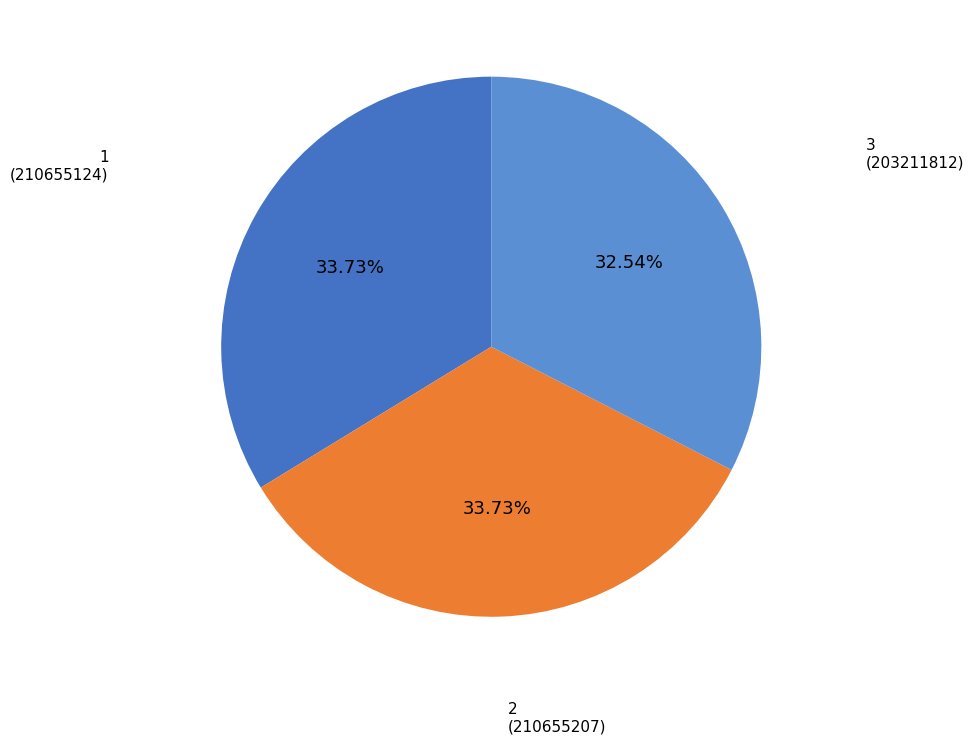

Count the number of slices in the pie.

3